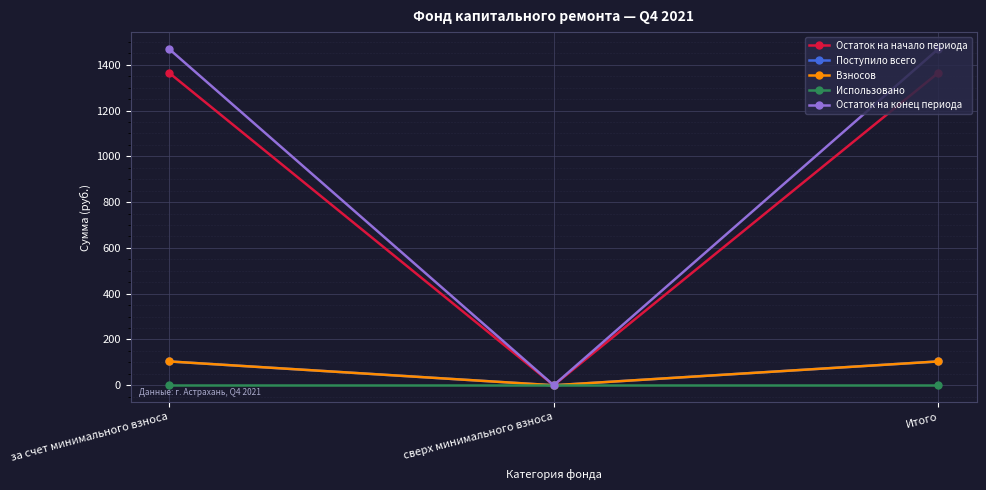

The Взносов series shows 104.2 at за счет минимального взноса. True or false?

True